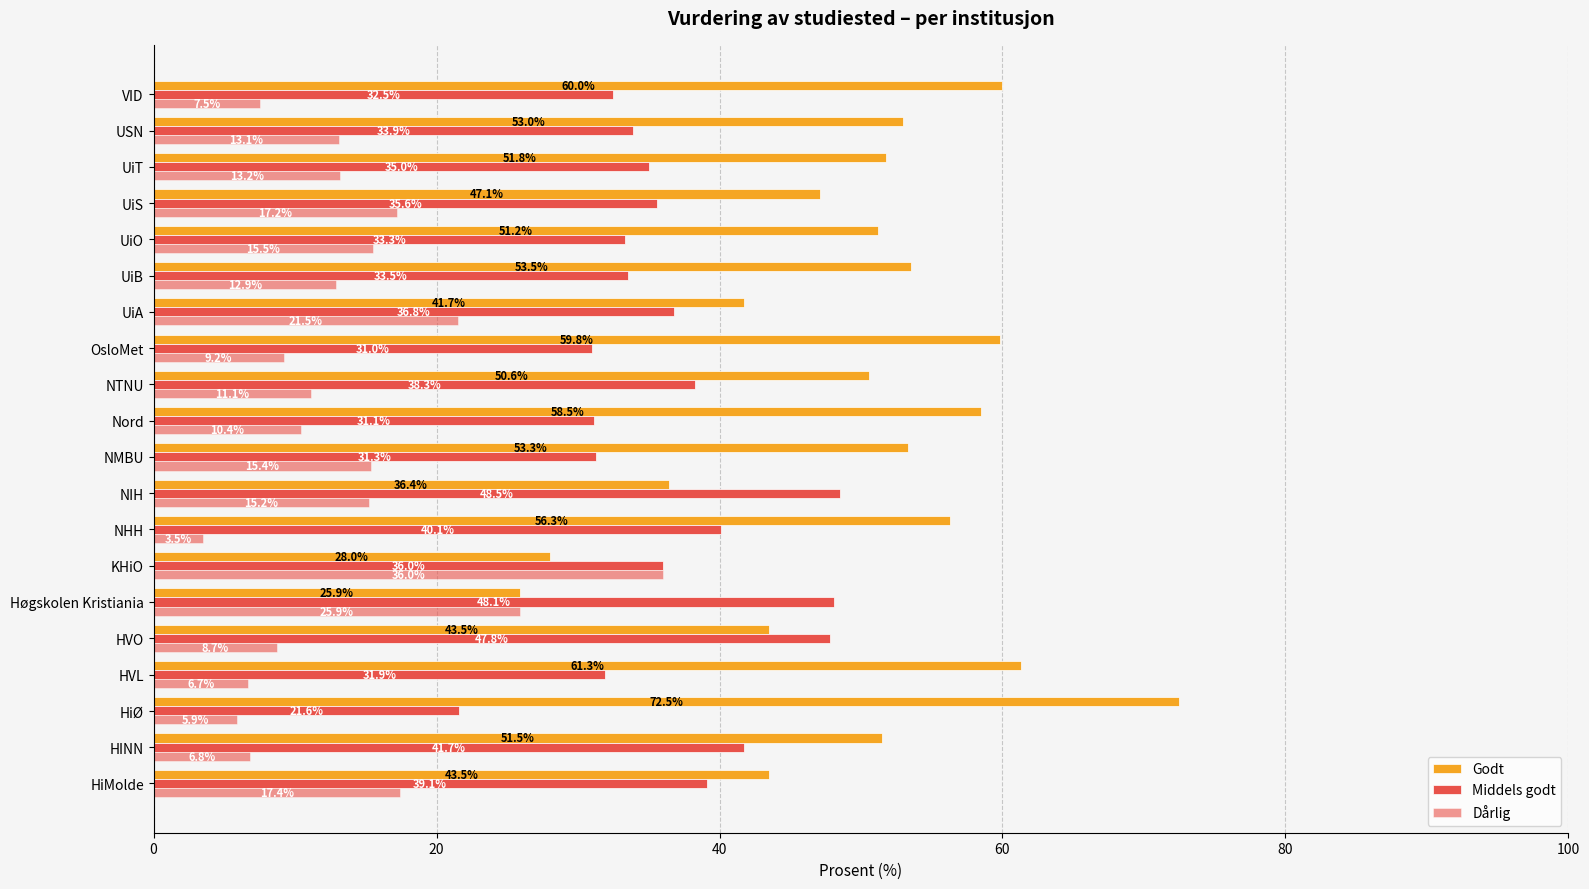

How many data points does each series have?

20